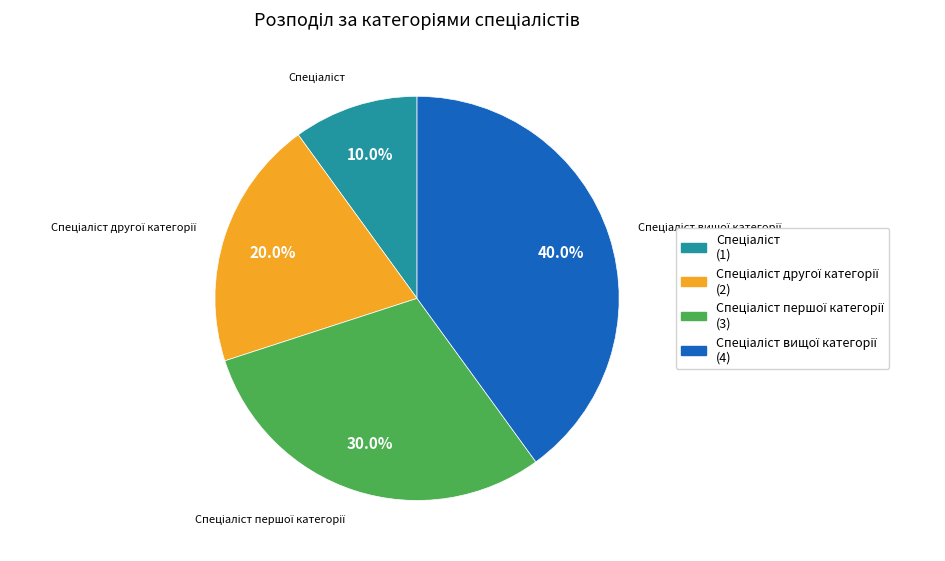

Is there a majority slice in this chart?

No